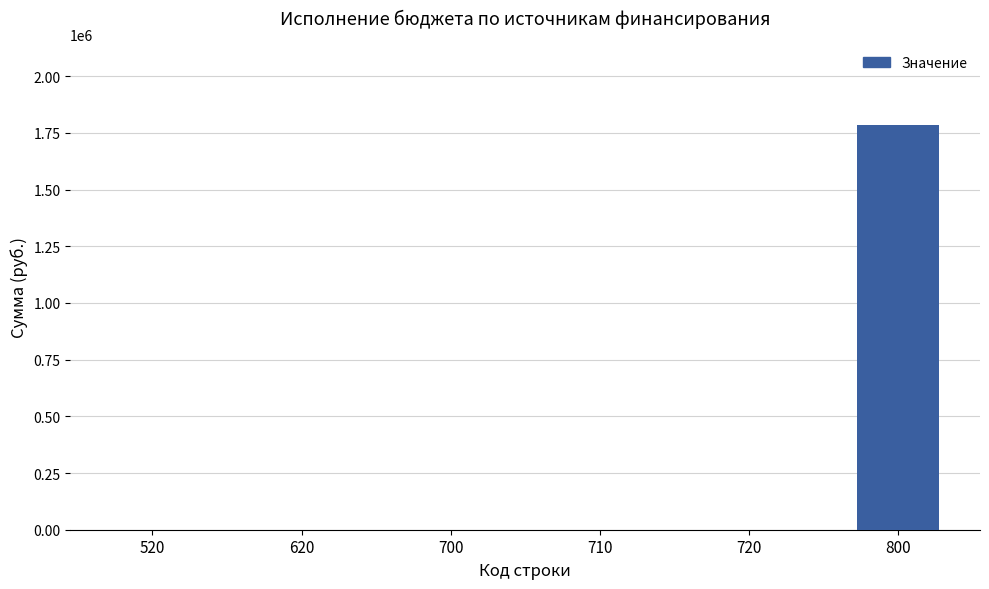

How many data points does each series have?

6